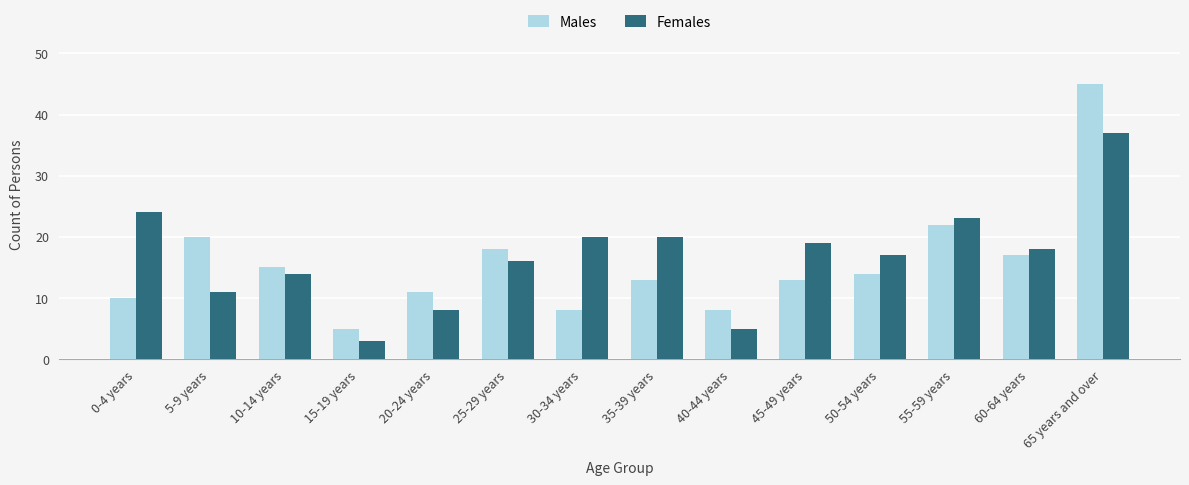

How many bars are there in total?

28